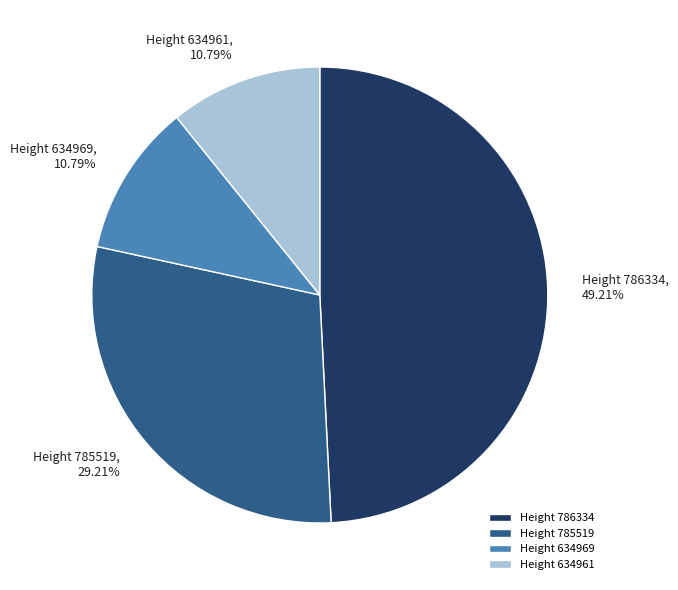

Is Height 785519 the majority of the pie?

No